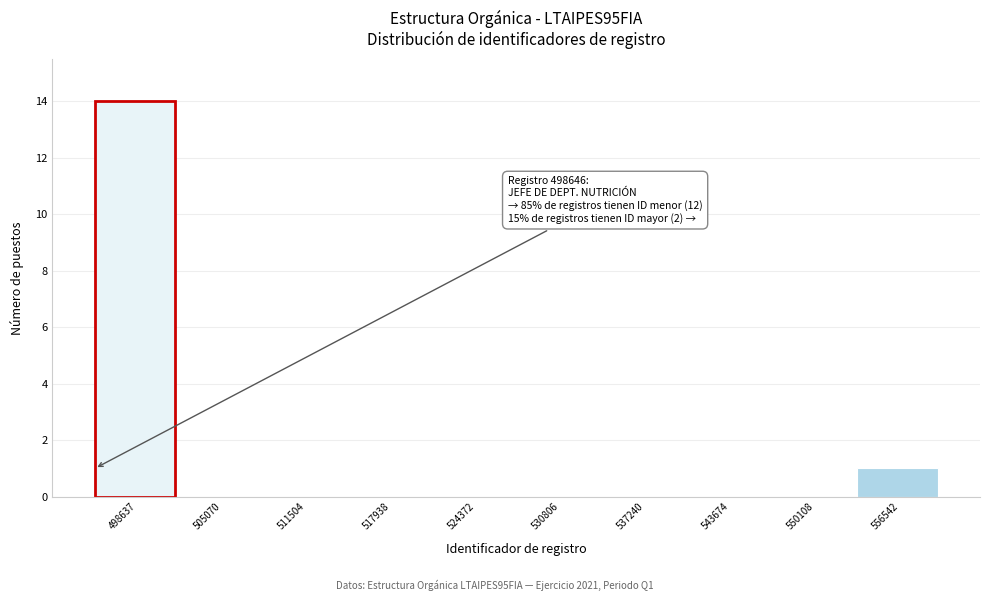

Reading left to right, extract all data points from this chart.

498637=14	505070=0	511504=0	517938=0	524372=0	530806=0	537240=0	543674=0	550108=0	556542=1